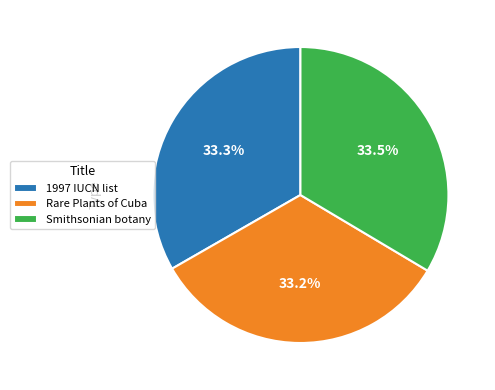

Is 1997 IUCN list the majority of the pie?

No